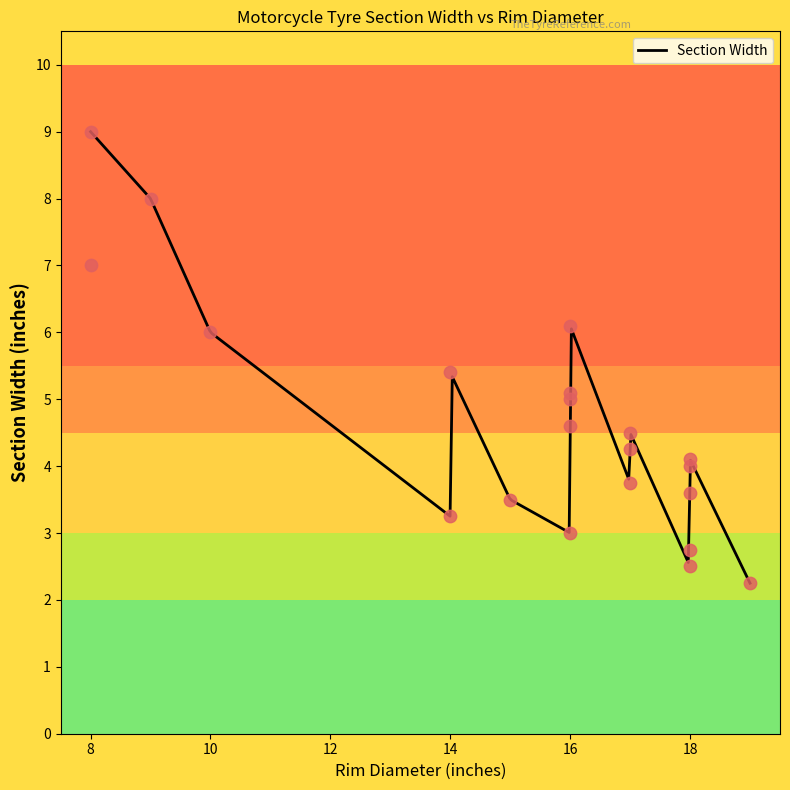

Between 16 and 18, which is larger?

18